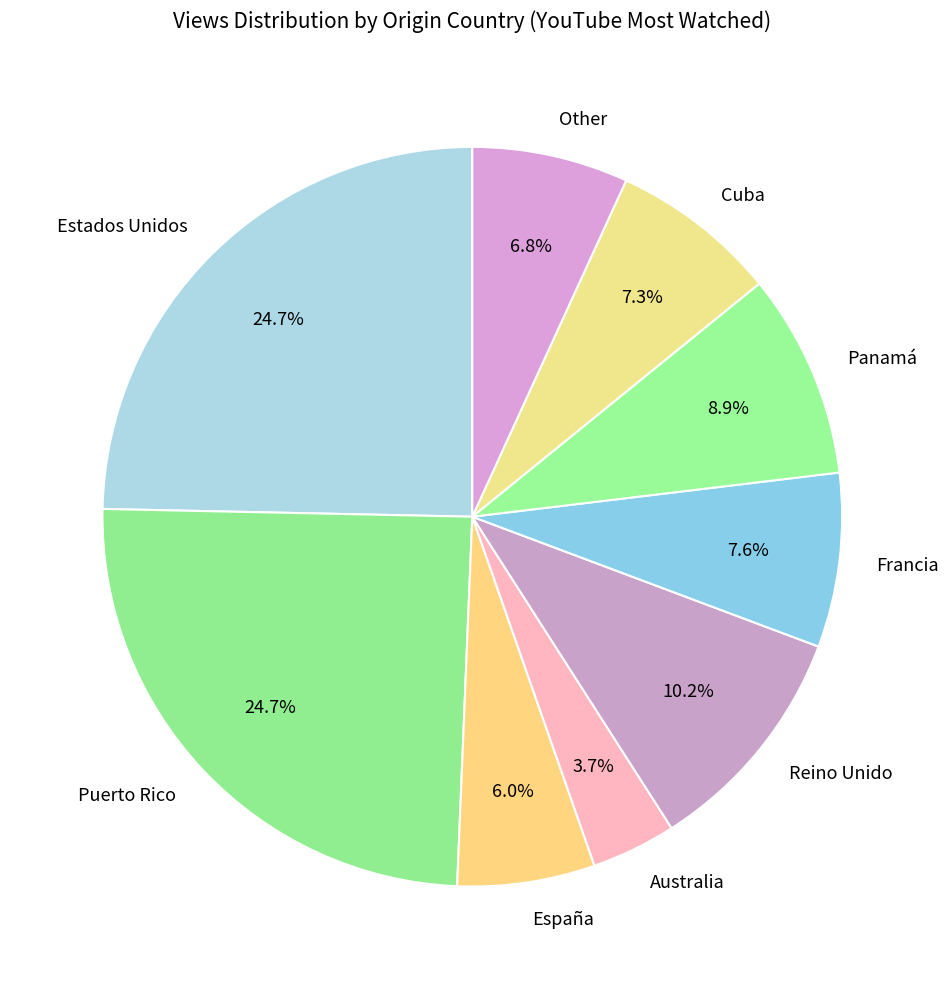

Count the number of slices in the pie.

9